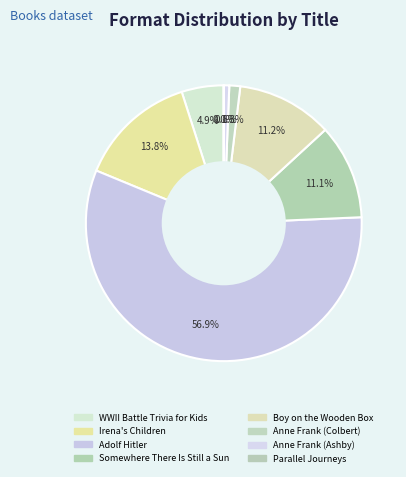

What is the smallest slice in the pie chart?

Parallel Journeys